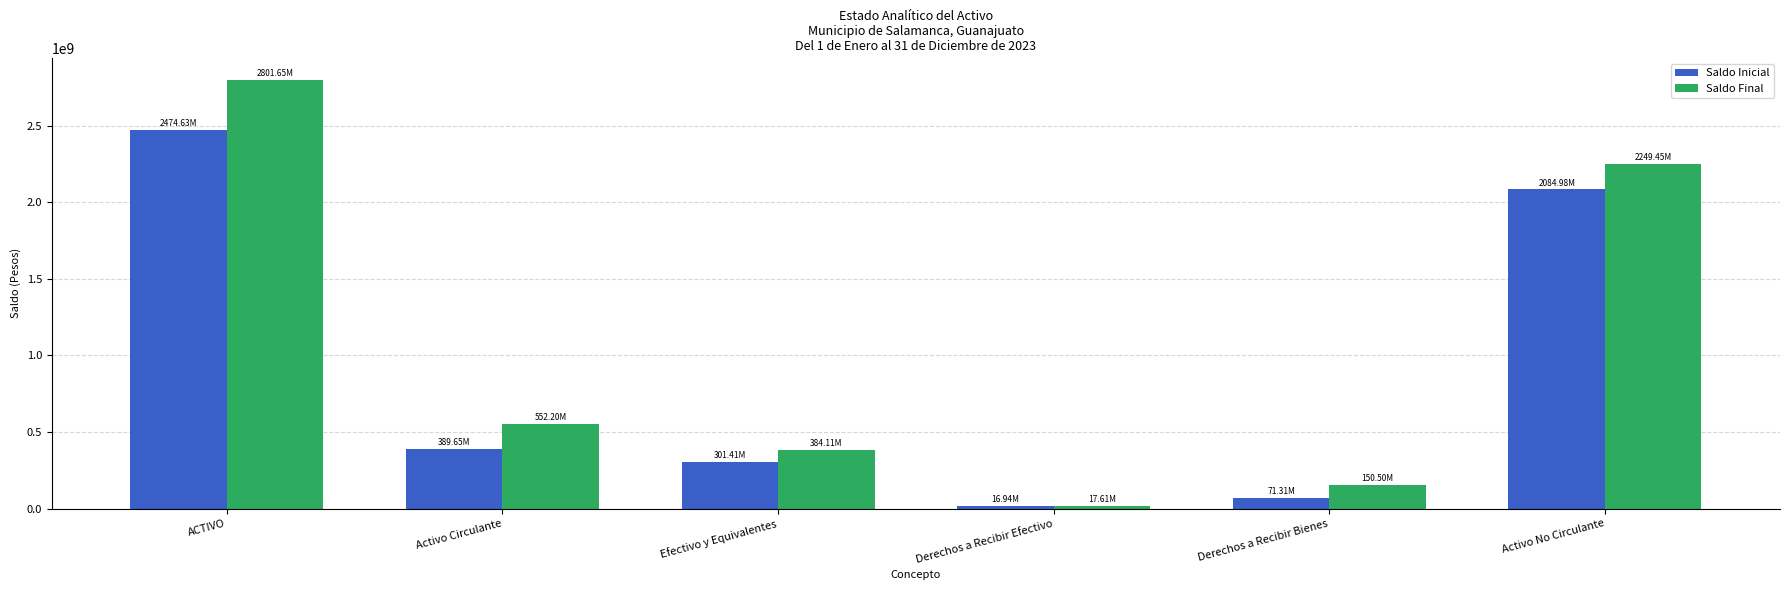

What is the sum of the Saldo Inicial values at Efectivo y Equivalentes and Derechos a Recibir Bienes?

372723783.0